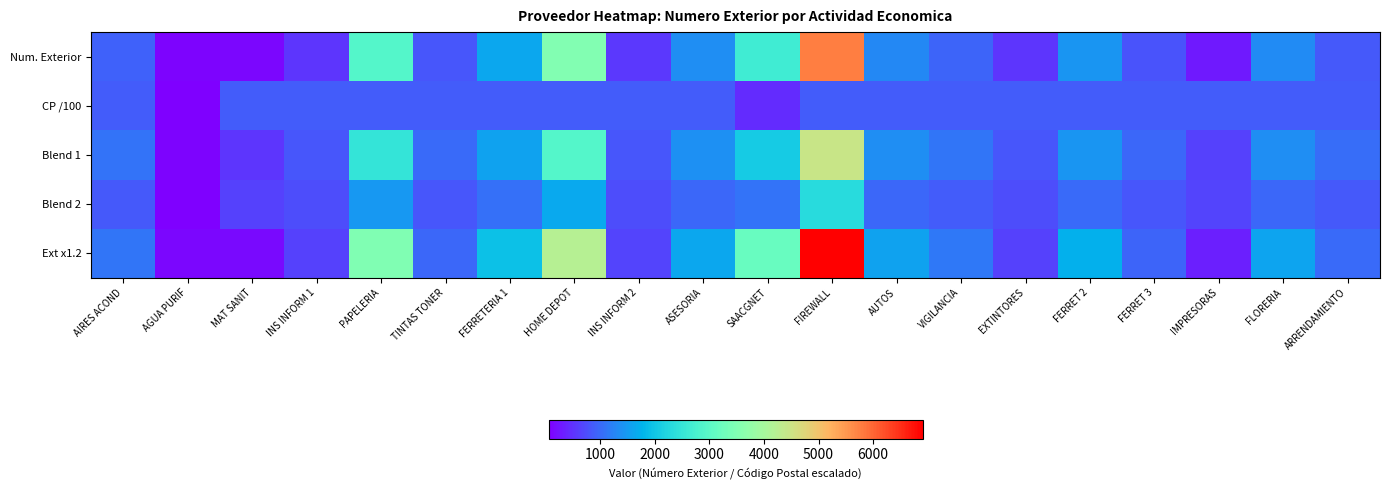

At MAT SANIT, list the series in order from smallest to largest.

Num. Exterior, Ext x1.2, Blend 1, Blend 2, CP /100